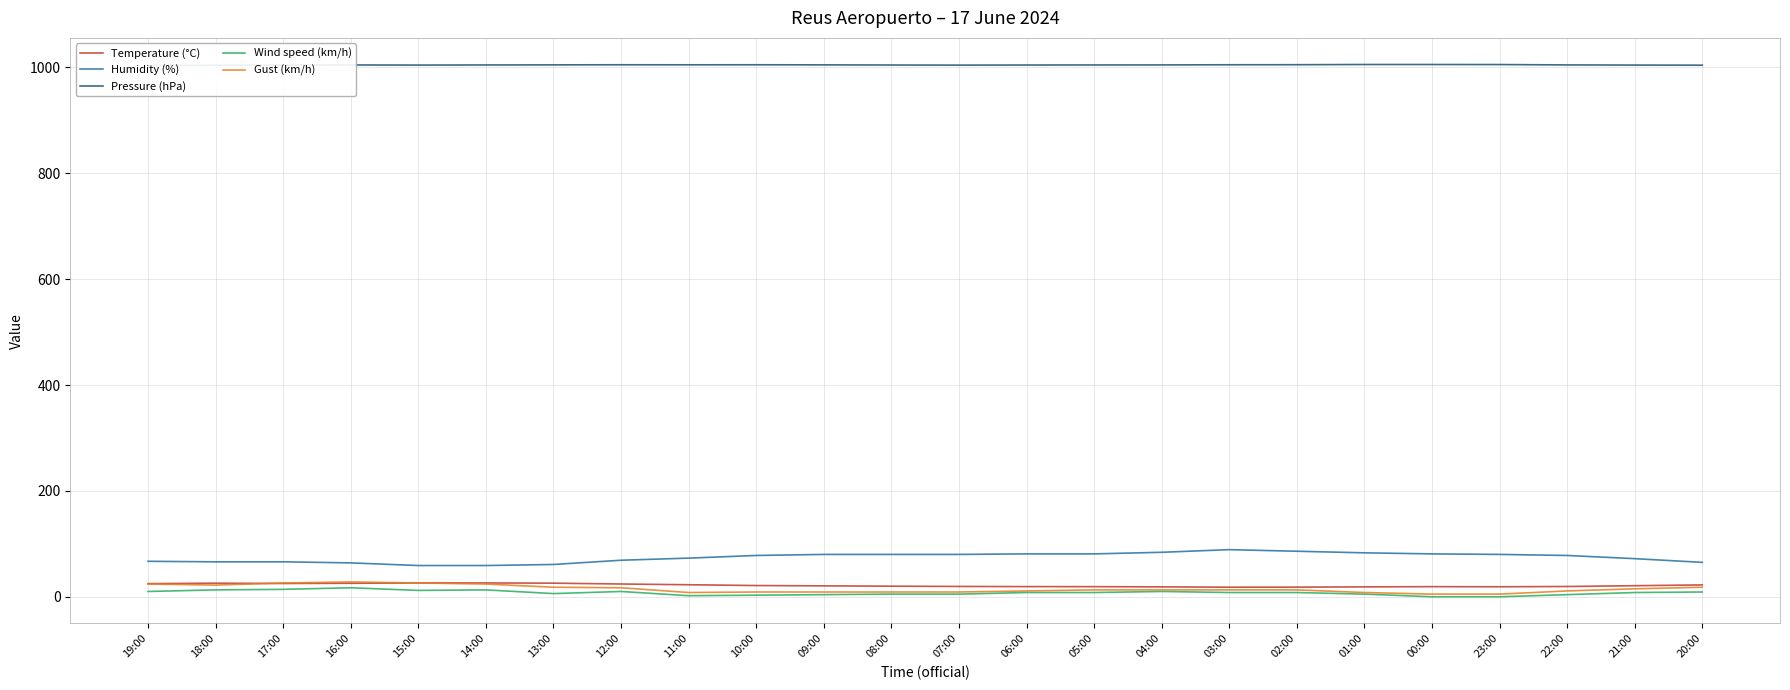

True or false: Pressure (hPa) and Humidity (%) intersect in this chart.

False